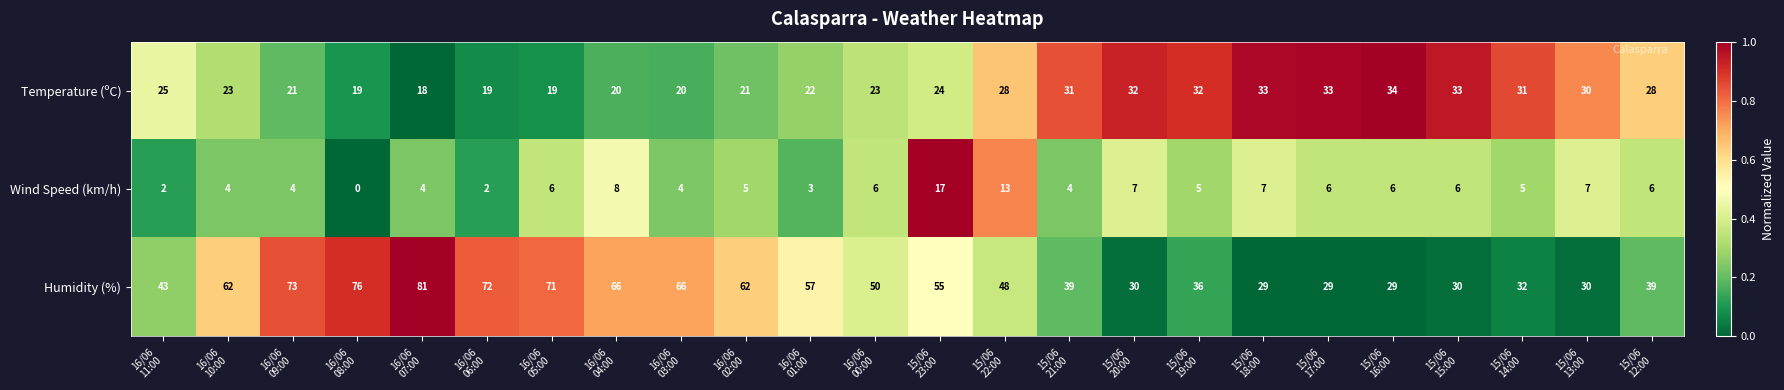

List the series in order of their peak value, lowest first.

Wind Speed (km/h), Temperature (ºC), Humidity (%)